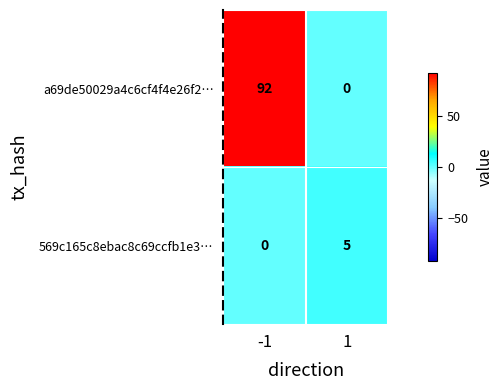

Rank the series at -1 from lowest to highest value.

569c165c8ebac8c69ccfb1e3…, a69de50029a4c6cf4f4e26f2…